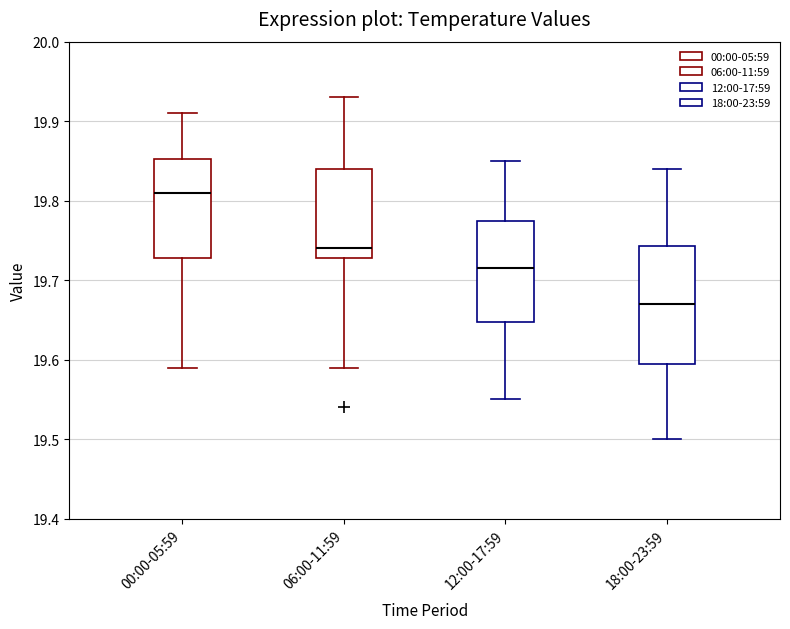

Comparing the boxes themselves (not the whiskers), which one is the tallest?

18:00-23:59